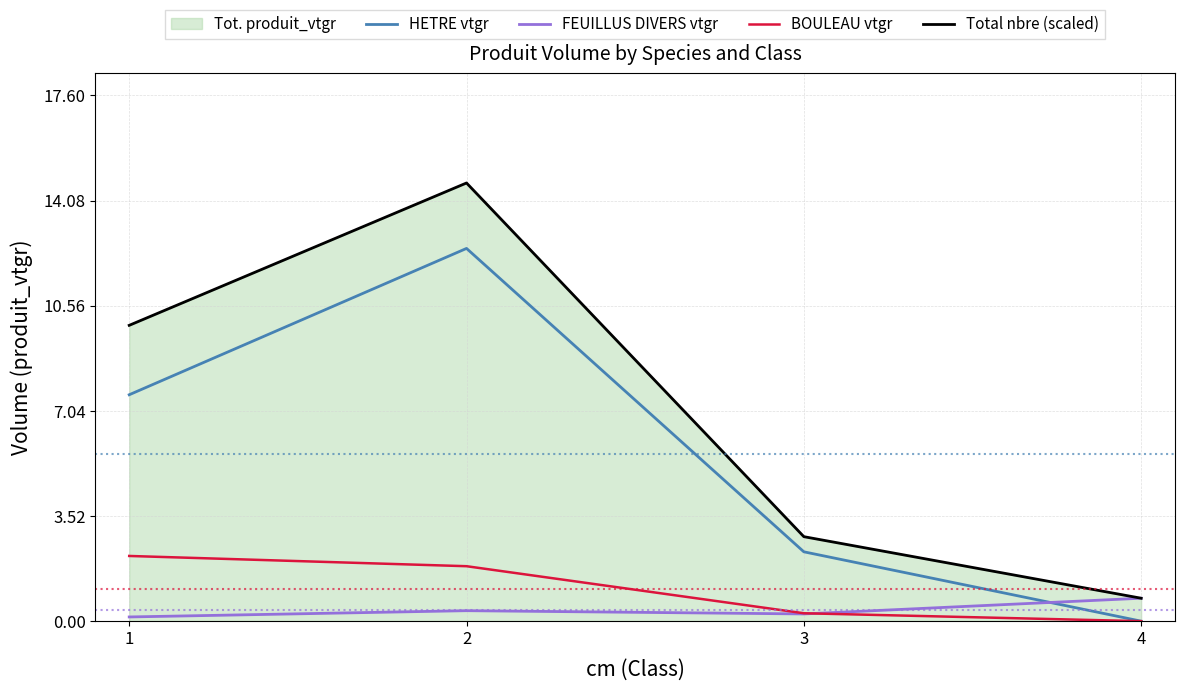

What is the average value of the FEUILLUS DIVERS vtgr series?

0.4